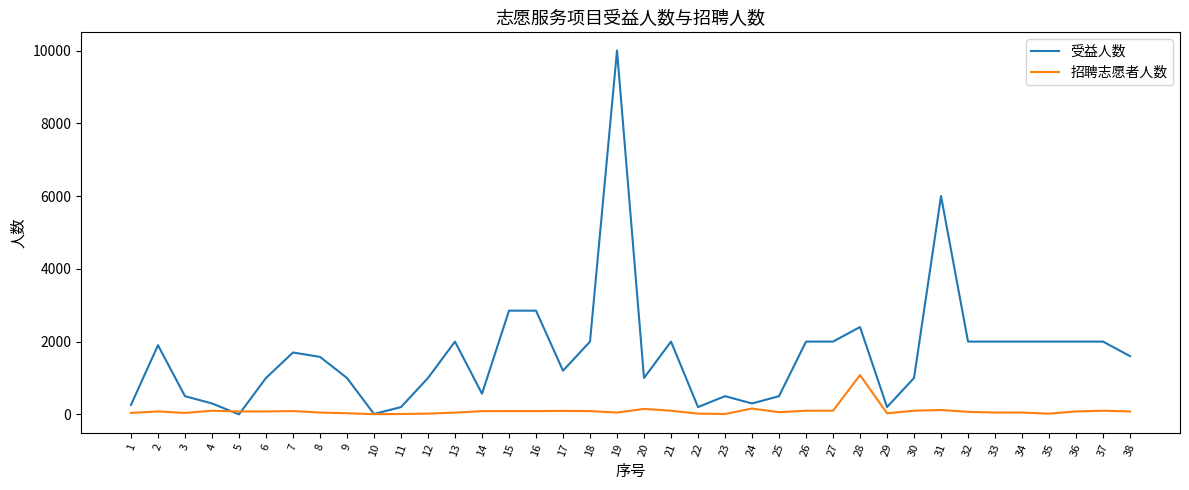

How many lines are shown in the chart?

2